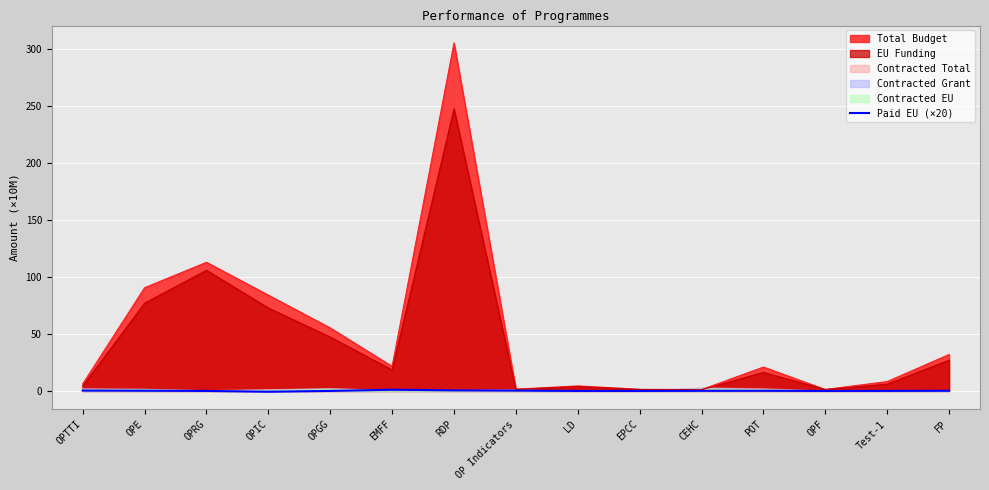

The value at EMFF is 1.4. True or false?

False